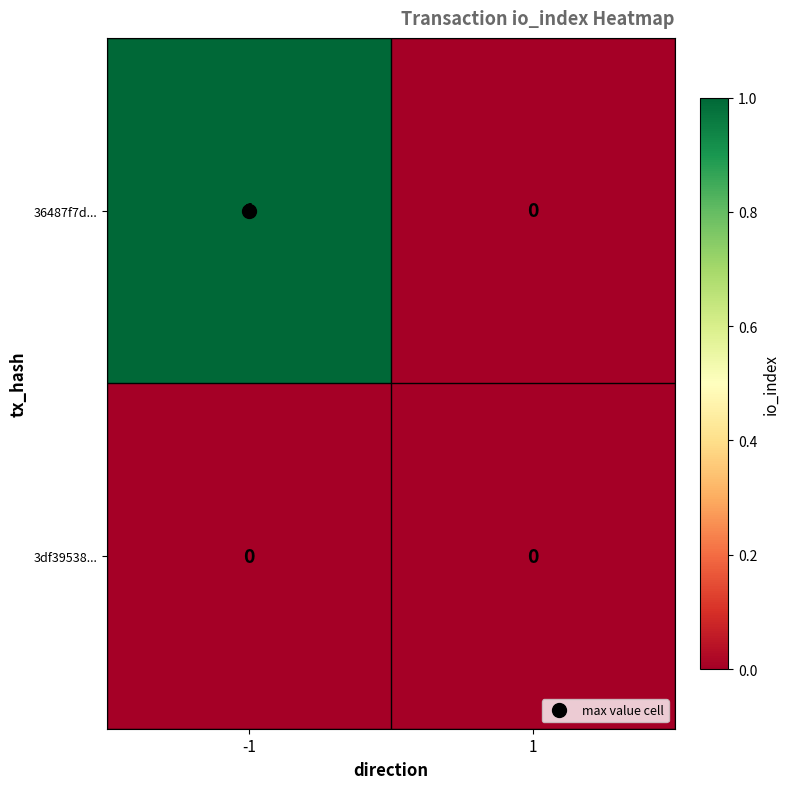

List the series in order of their overall mean, highest first.

36487f7d..., 3df39538...